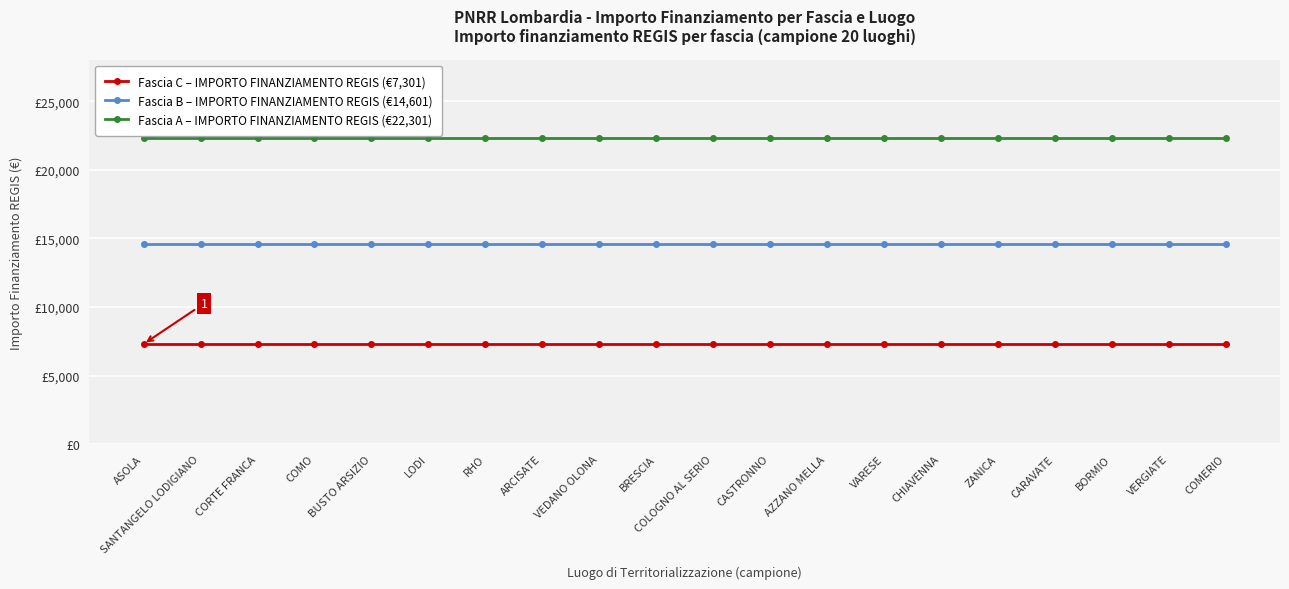

Is this an area chart (filled region under the line)?

No